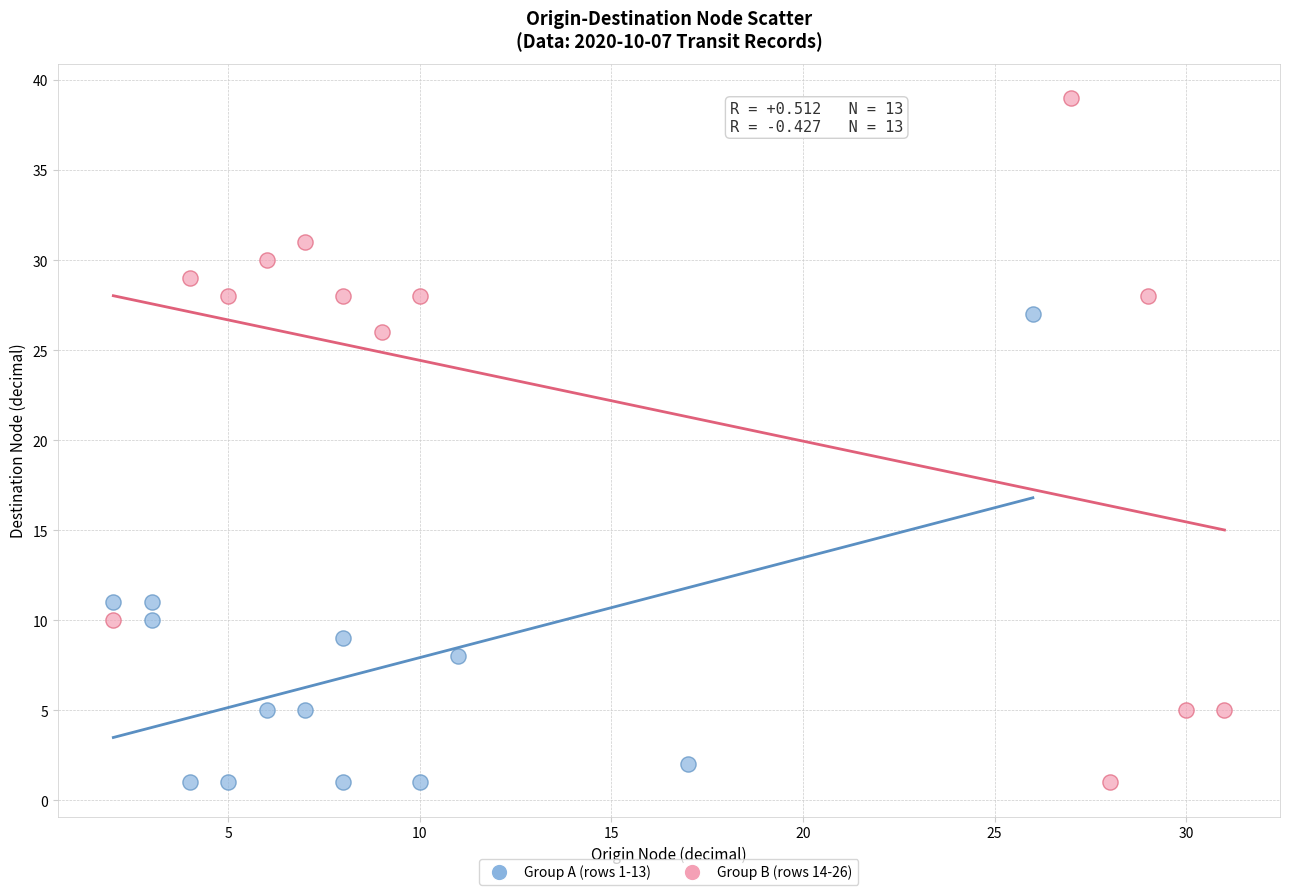

Which series reaches the maximum Y coordinate?

Group B (rows 14-26)